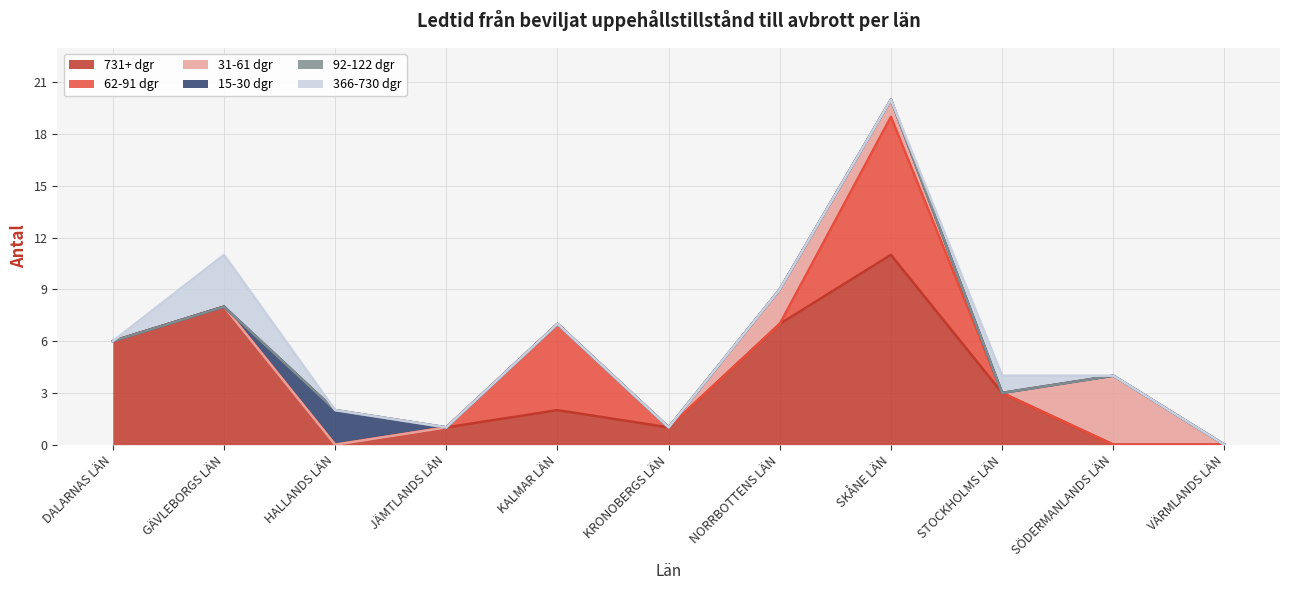

Does the chart have visible grid lines?

Yes